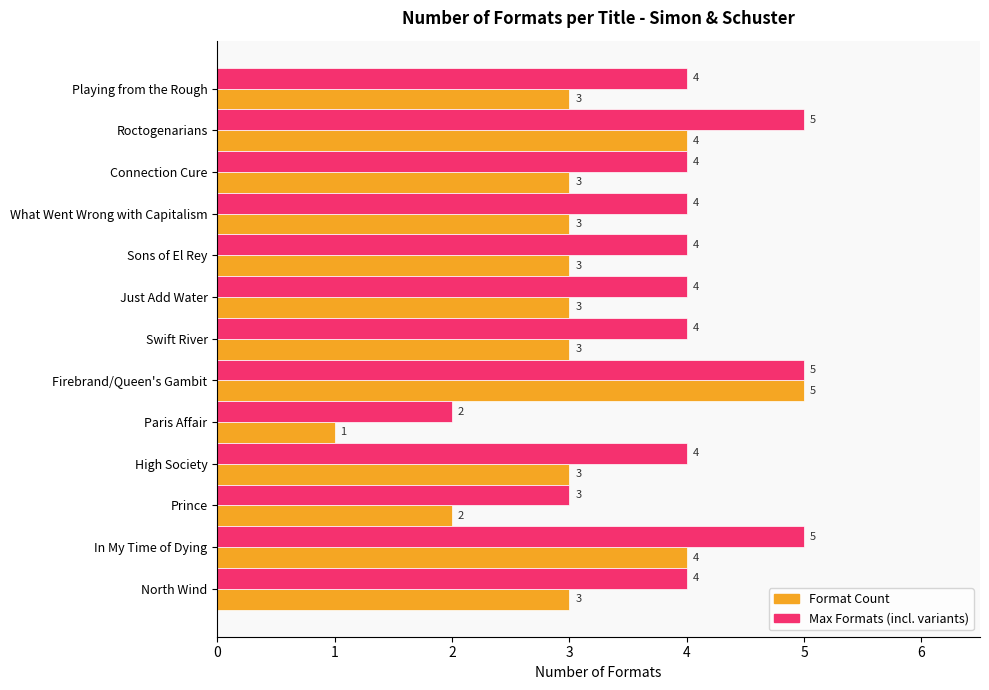

True or false: Format Count has a value of 3 at North Wind.

True